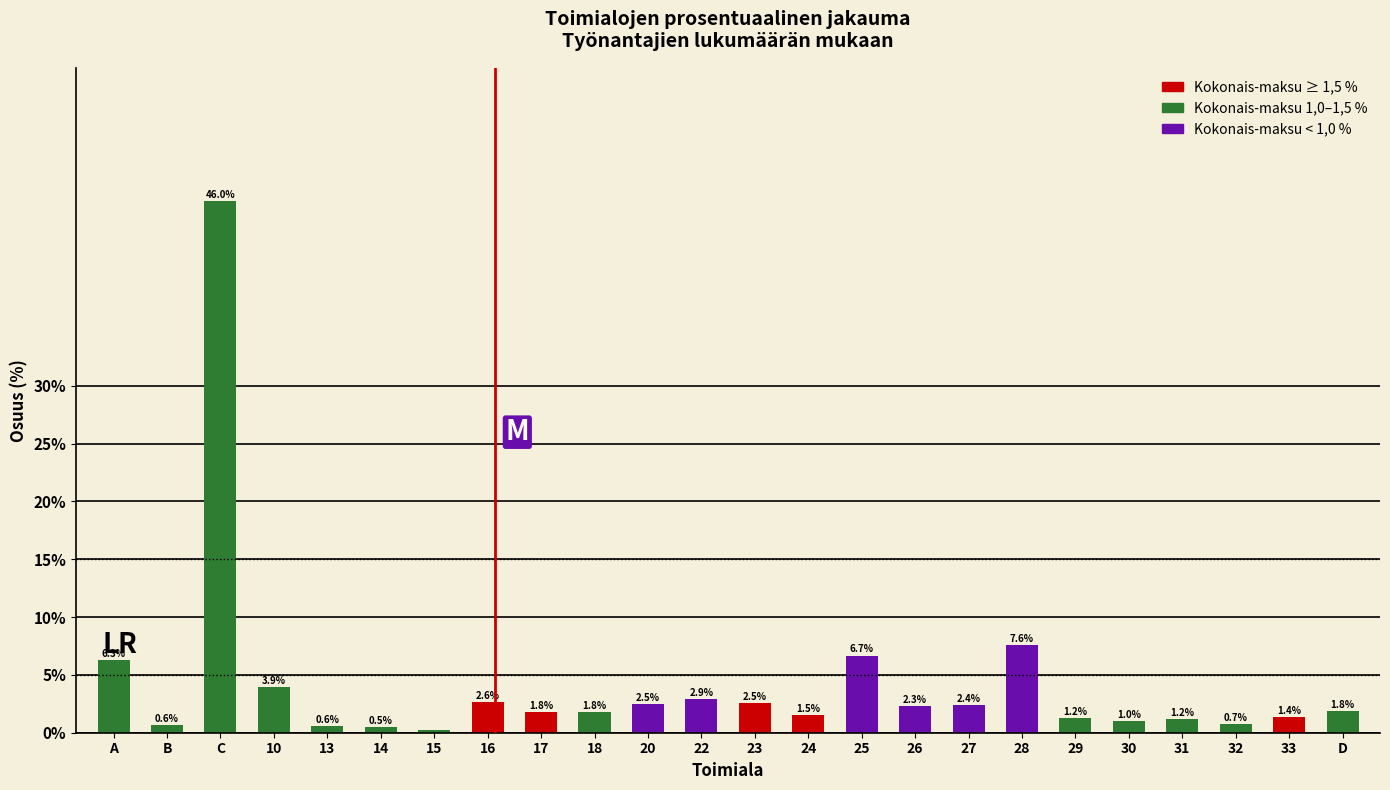

What is the greatest value displayed?

46.0